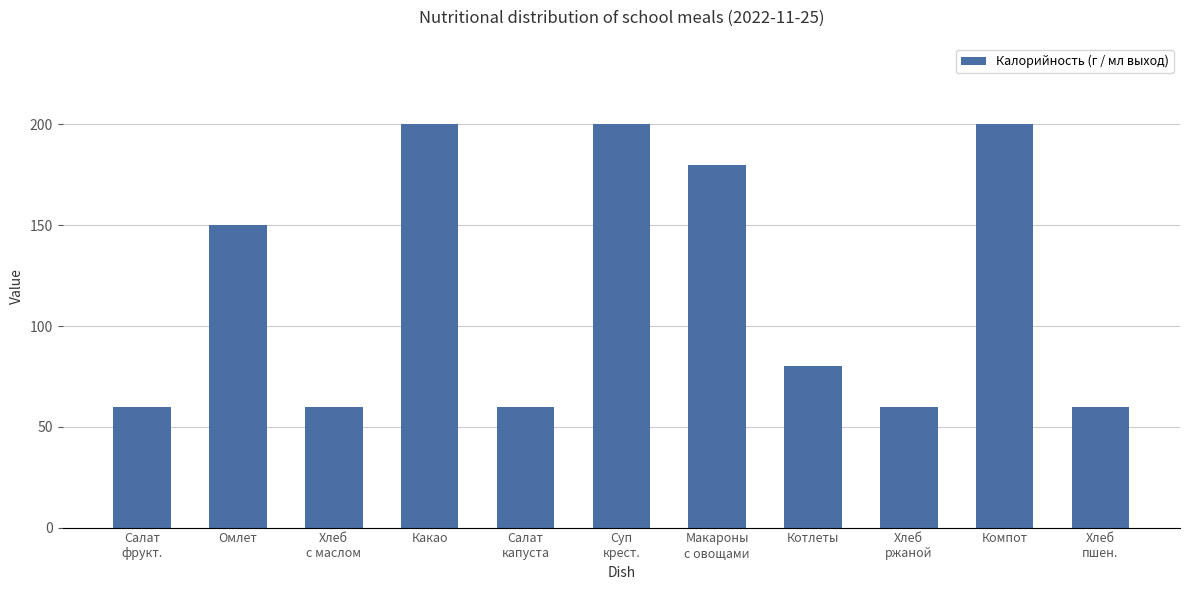

The chart shows a value of 66 at Суп
крест.. True or false?

False